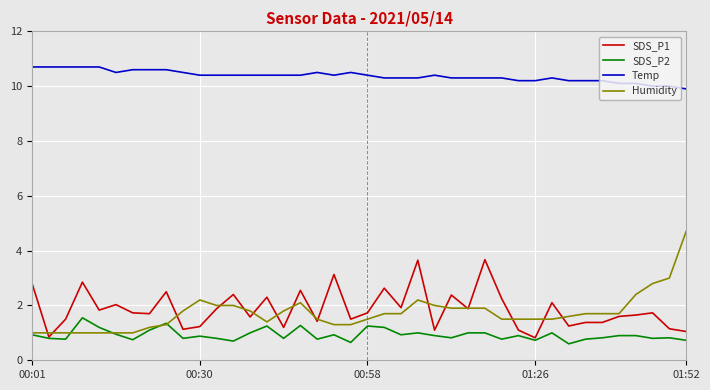

What is the minimum value shown in the chart?

0.6